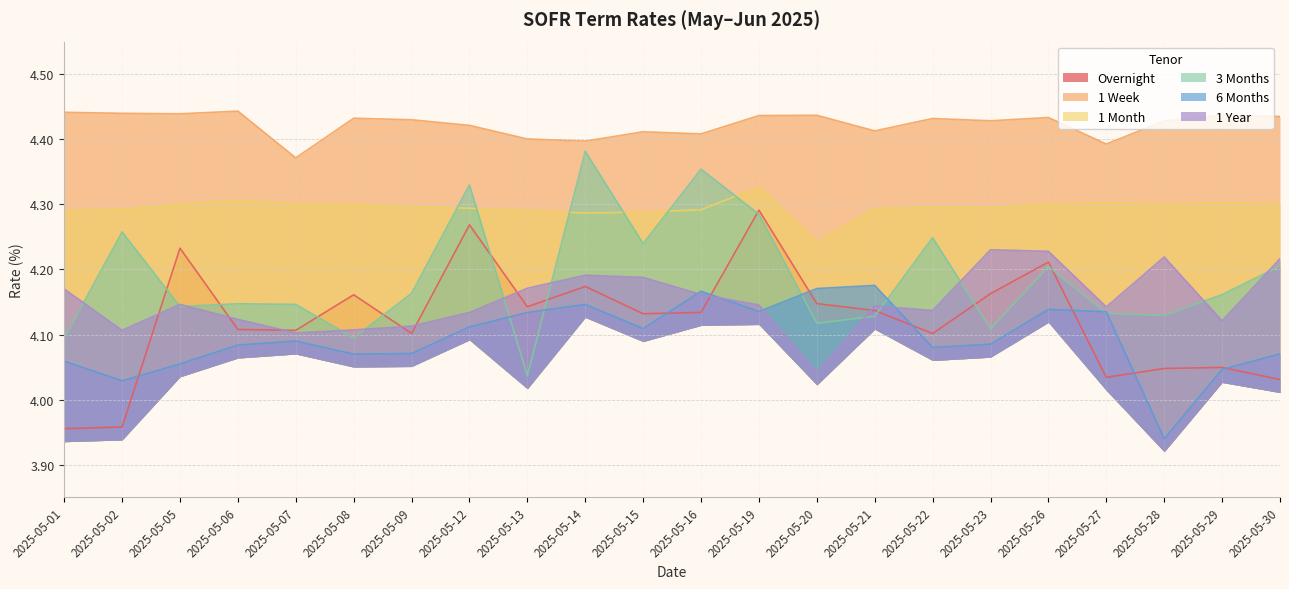

At which category does the chart reach its minimum across all series?

2025-05-28